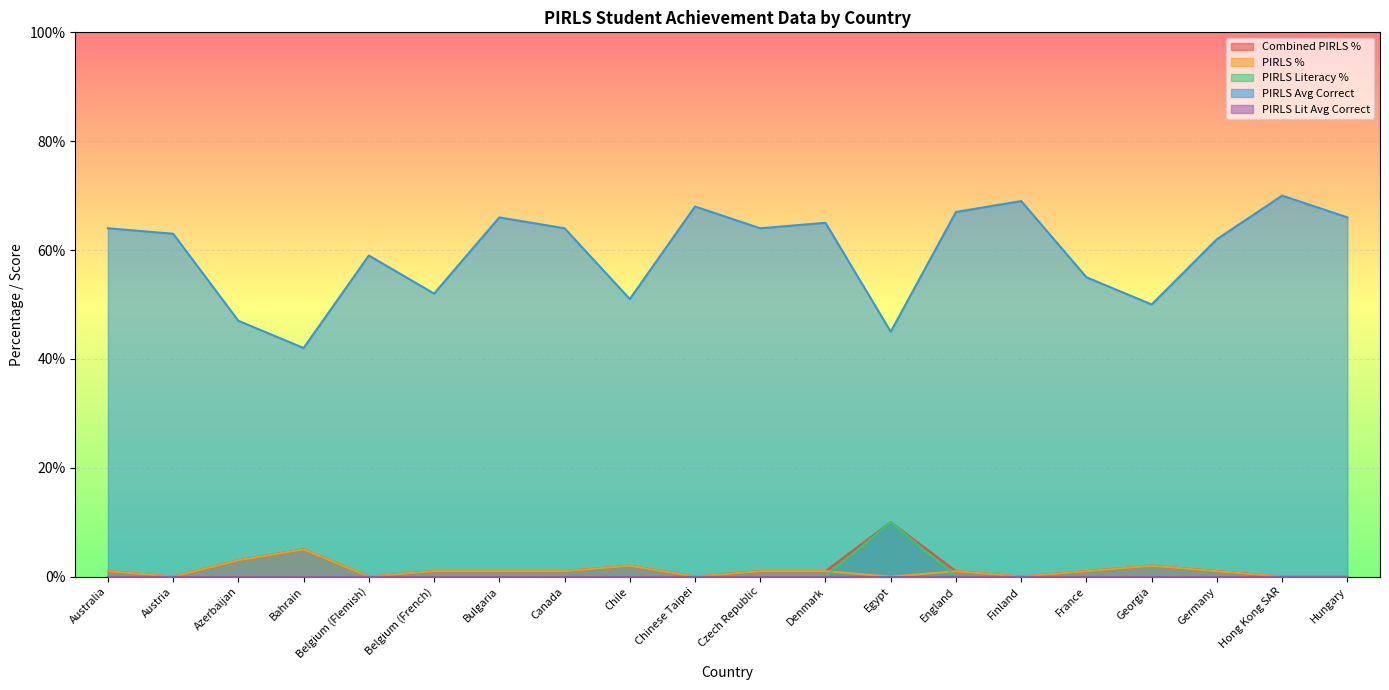

Which series has the largest total across all categories?

PIRLS Avg Correct